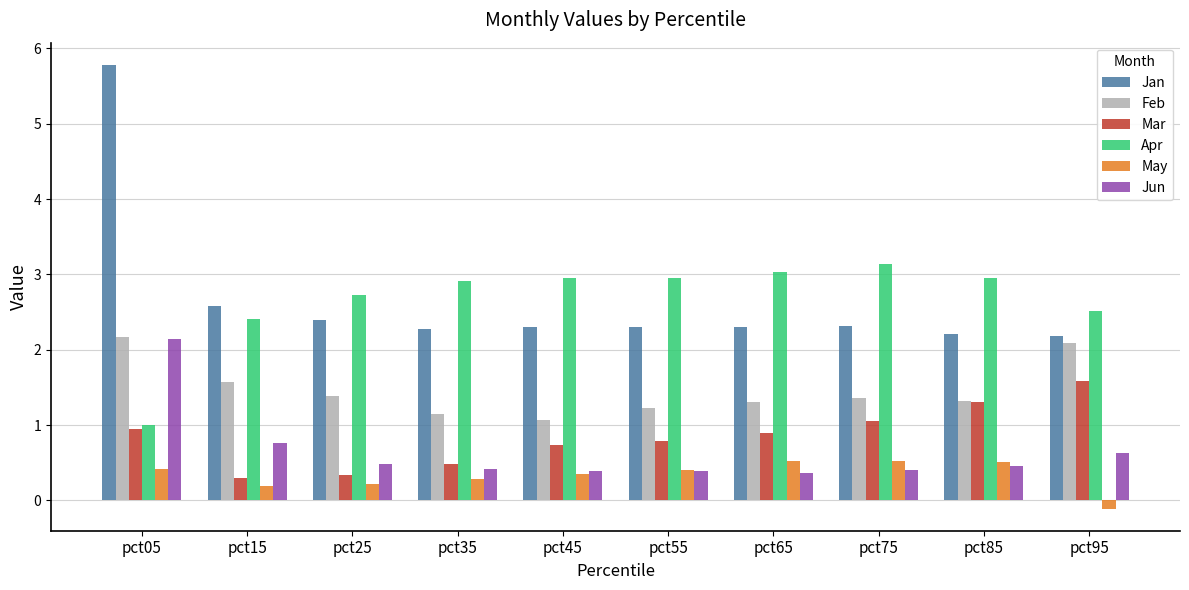

Which series changed the most between pct45 and pct55?

Feb